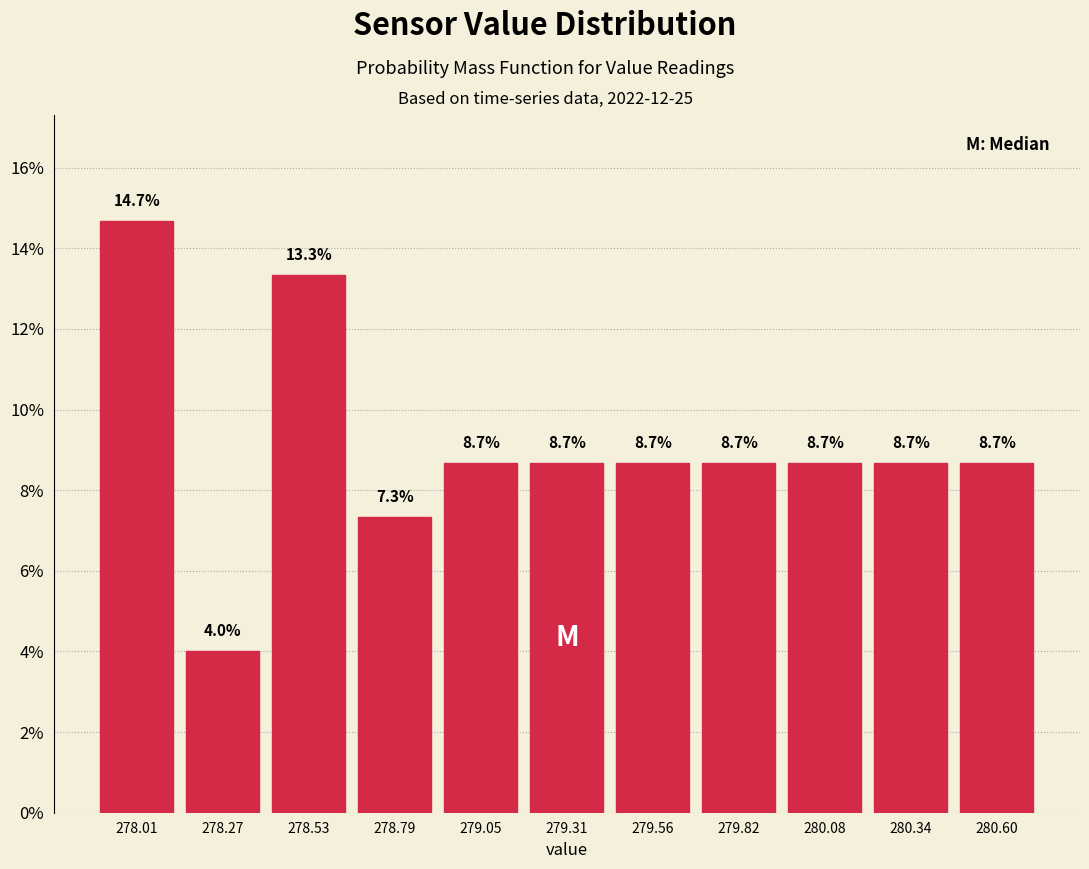

Over which range of the x-axis is the bar tallest?

277.90 to 278.15